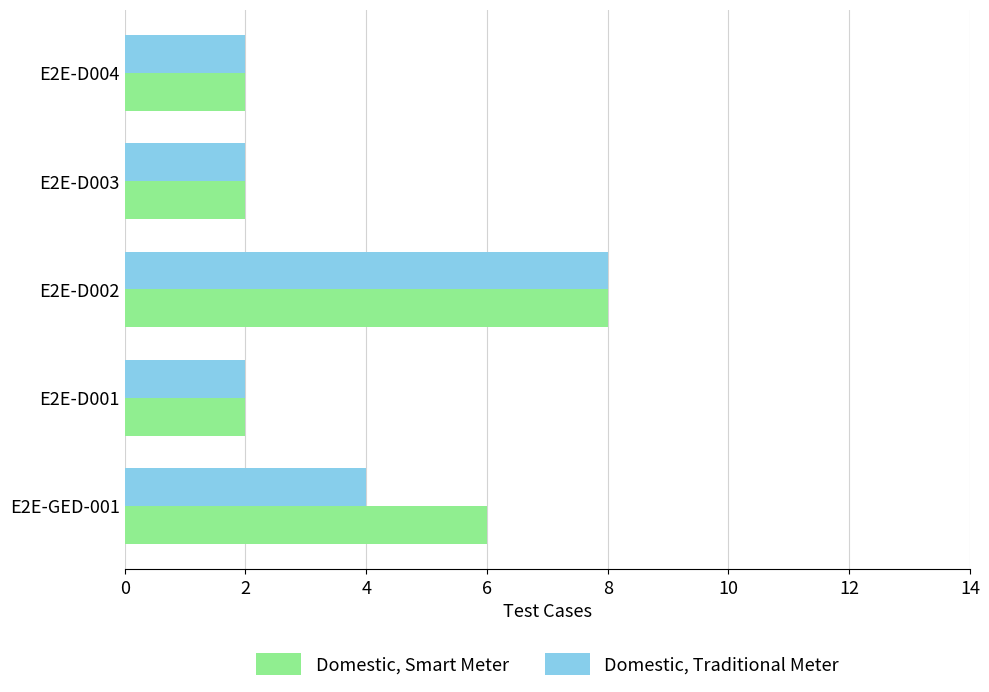

Rank the series by their average value, from lowest to highest.

Domestic, Traditional Meter, Domestic, Smart Meter